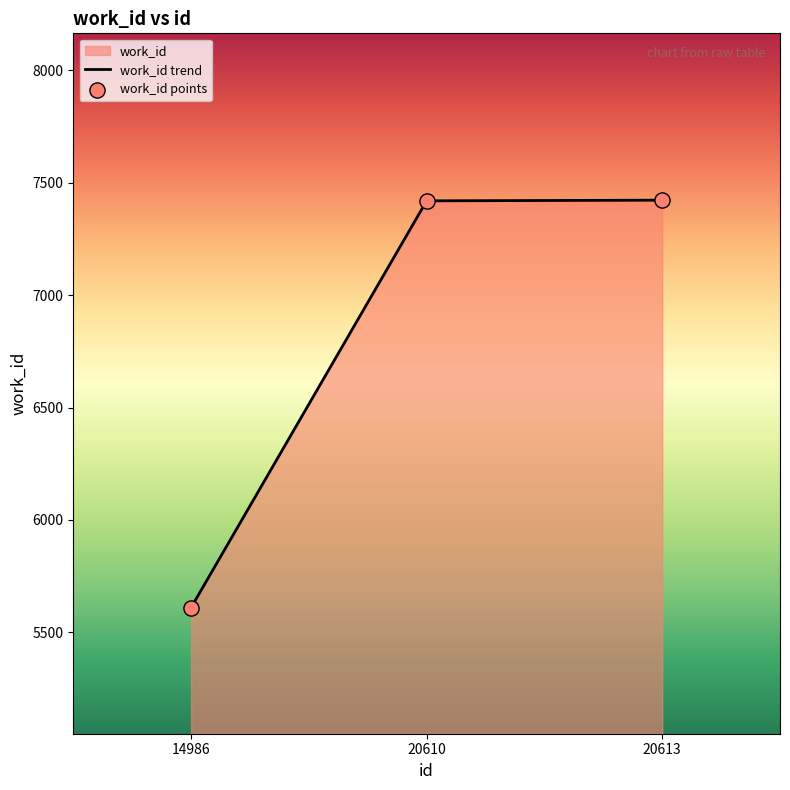

What is the change in value from 20610 to 20613?

+3